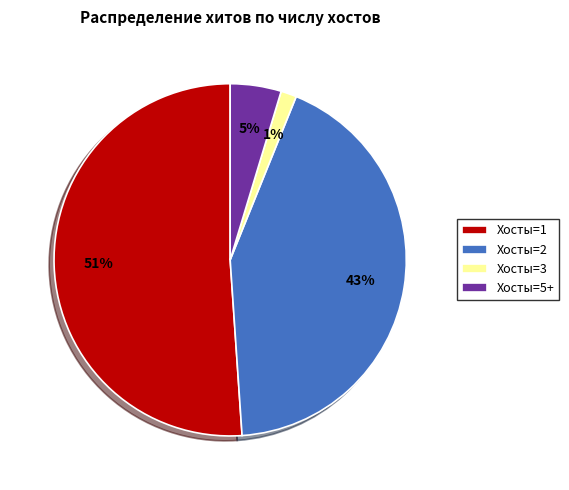

To the nearest percent, what is the average slice percentage?

25%